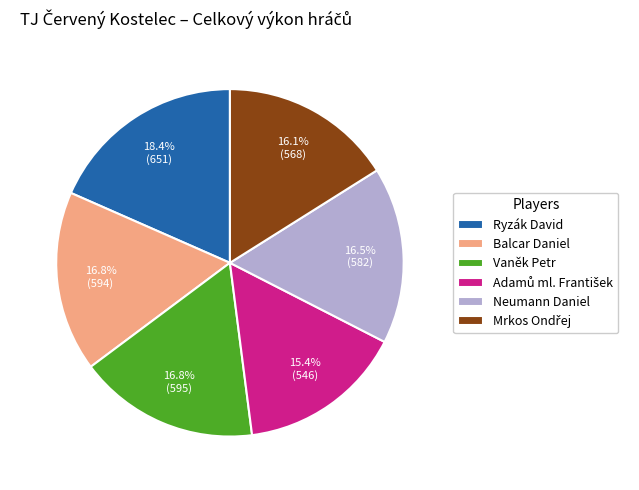

Count the number of slices in the pie.

6